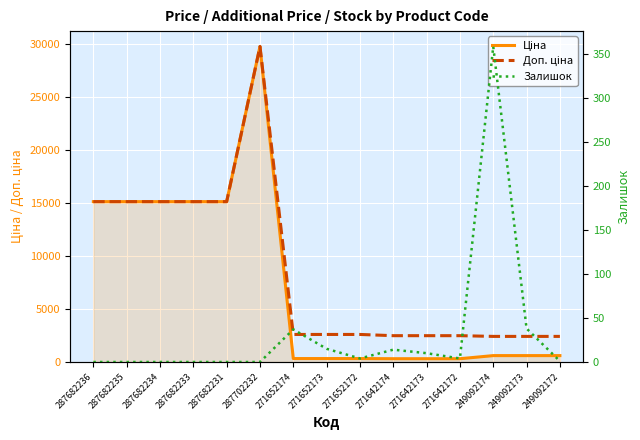

Count the number of data series in this chart.

3